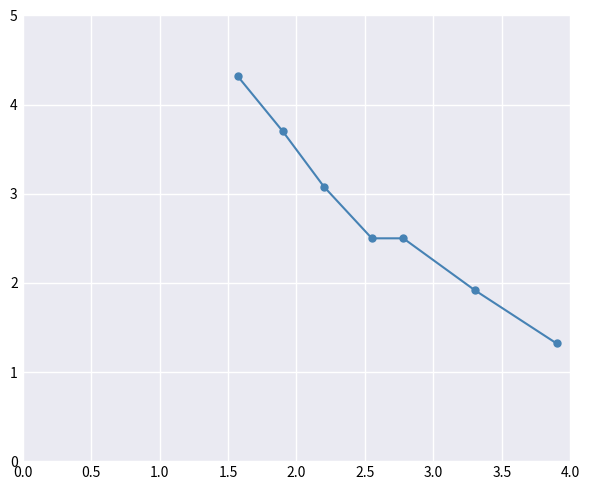

What is the greatest value displayed?

4.3